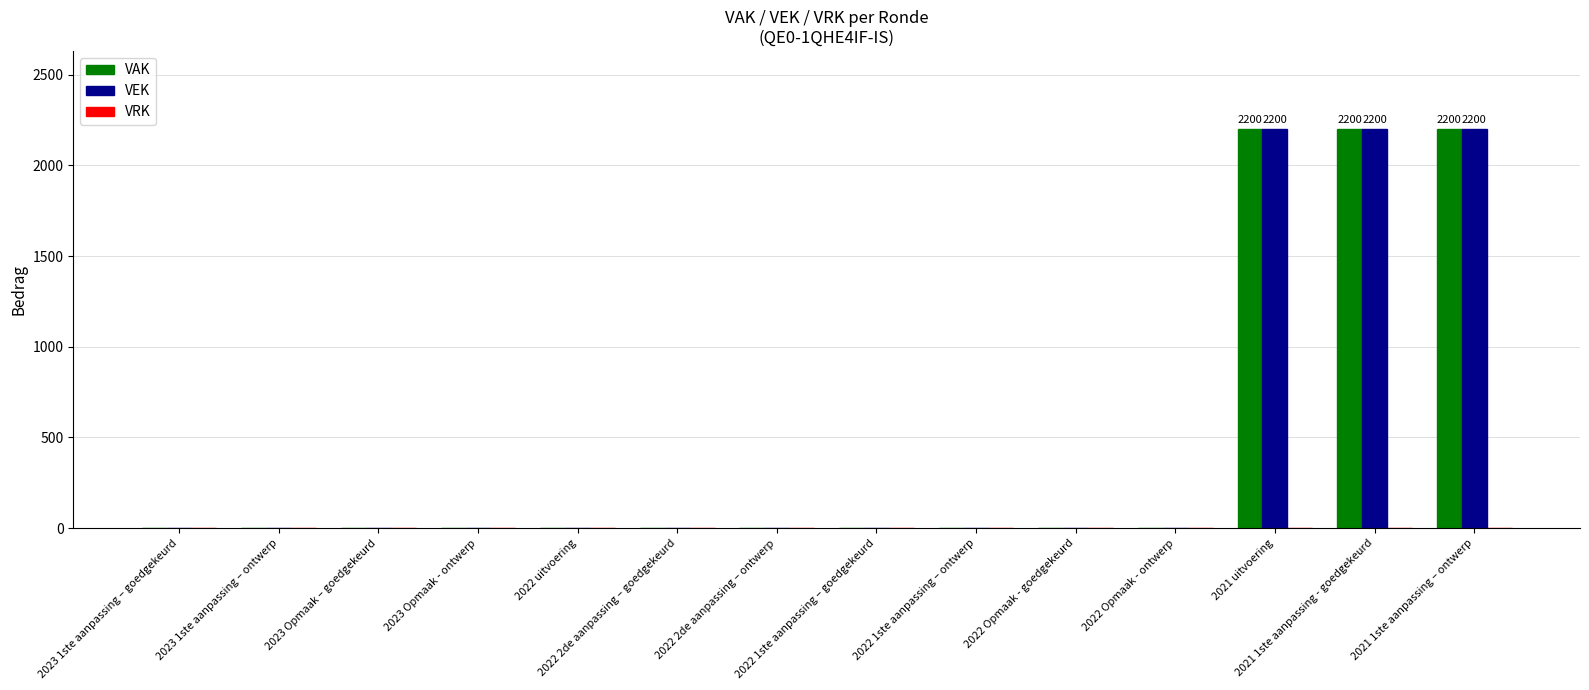

Does the chart contain stacked bars?

No